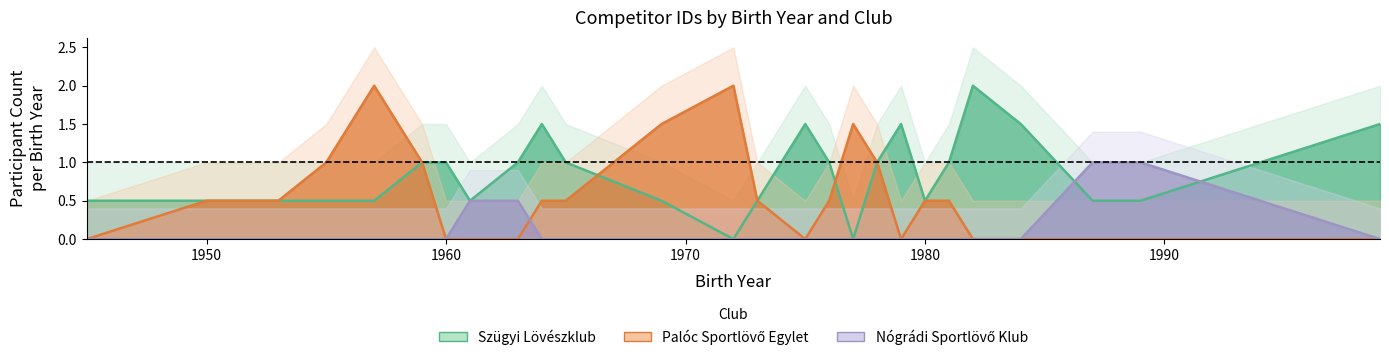

Reading left to right, what are all the values shown in this chart?

Szügyi Lövészklub: 0.5	0.5	0.5	0.5	0.5	1.0	1.0	0.5	1.0	1.5	1.0	0.5	0.0	0.5	1.5	1.0	0.0	1.0	1.5	0.5	1.0	2.0	1.5	0.5	0.5	1.5
Palóc Sportlövő Egylet: 0.0	0.5	0.5	1.0	2.0	1.0	0.0	0.0	0.0	0.5	0.5	1.5	2.0	0.5	0.0	0.5	1.5	1.0	0.0	0.5	0.5	0.0	0.0	0.0	0.0	0.0
Nógrádi Sportlövő Klub: 0.0	0.0	0.0	0.0	0.0	0.0	0.0	0.5	0.5	0.0	0.0	0.0	0.0	0.0	0.0	0.0	0.0	0.0	0.0	0.0	0.0	0.0	0.0	1.0	1.0	0.0